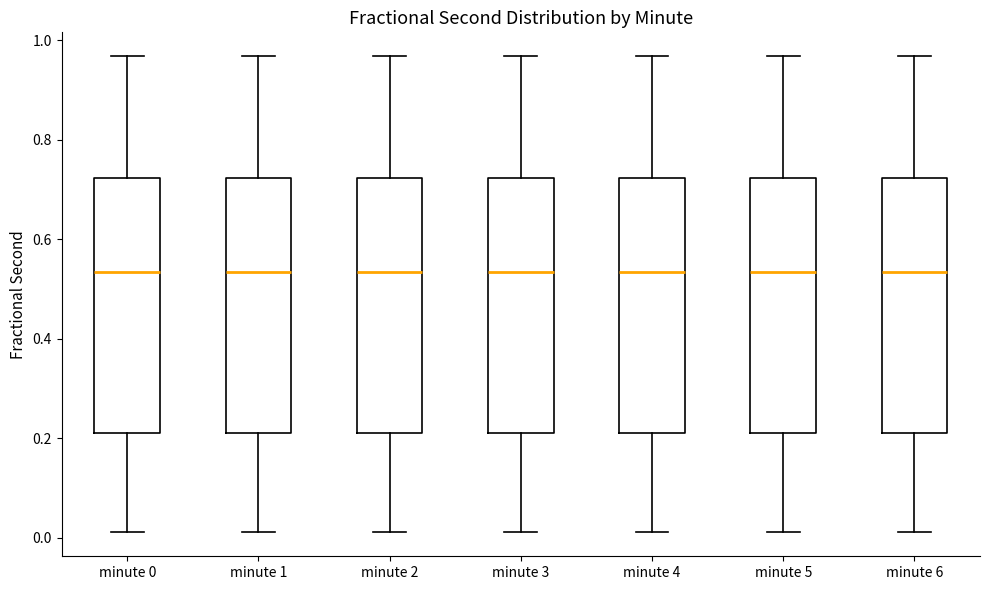

Reading left to right, read every box against the y-axis: the position of its median line, the range the box covers, and the ends of its whiskers. The values are not printed on the chart, so give them approximately, as read against the axis.

minute 0: median 0.54, box 0.22 to 0.72, whiskers 0.02 to 0.96
minute 1: median 0.54, box 0.22 to 0.72, whiskers 0.02 to 0.96
minute 2: median 0.54, box 0.22 to 0.72, whiskers 0.02 to 0.96
minute 3: median 0.54, box 0.22 to 0.72, whiskers 0.02 to 0.96
minute 4: median 0.54, box 0.22 to 0.72, whiskers 0.02 to 0.96
minute 5: median 0.54, box 0.22 to 0.72, whiskers 0.02 to 0.96
minute 6: median 0.54, box 0.22 to 0.72, whiskers 0.02 to 0.96